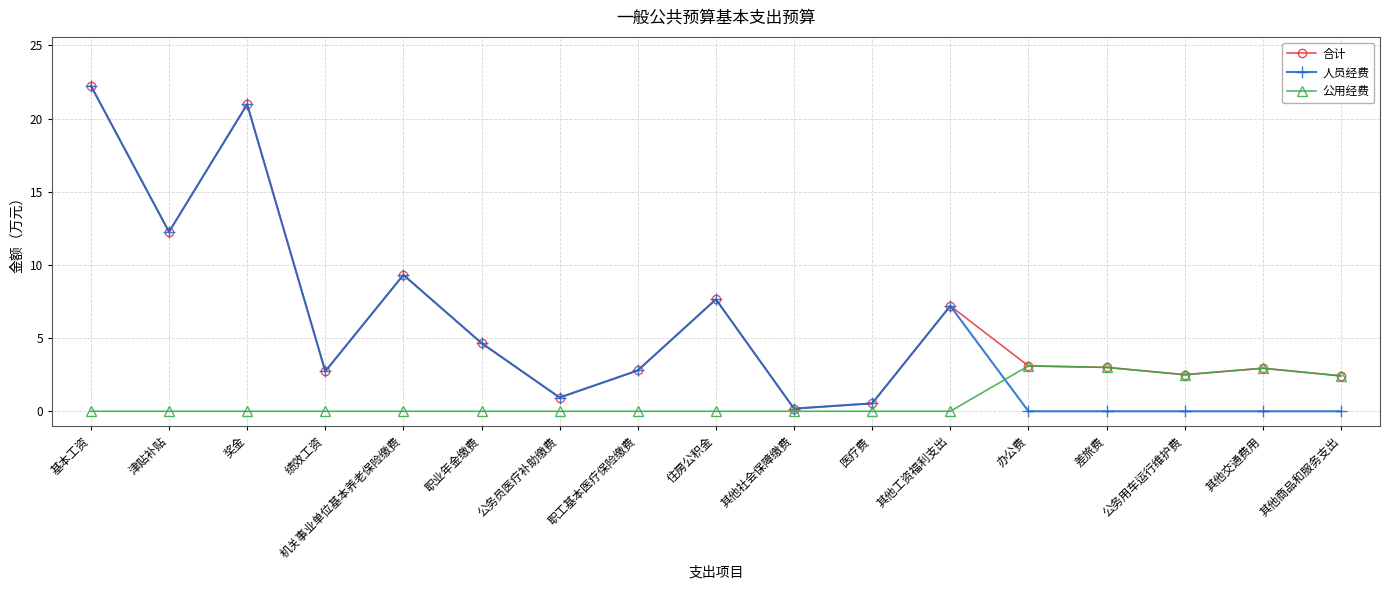

Which series has the largest range (max minus min)?

人员经费